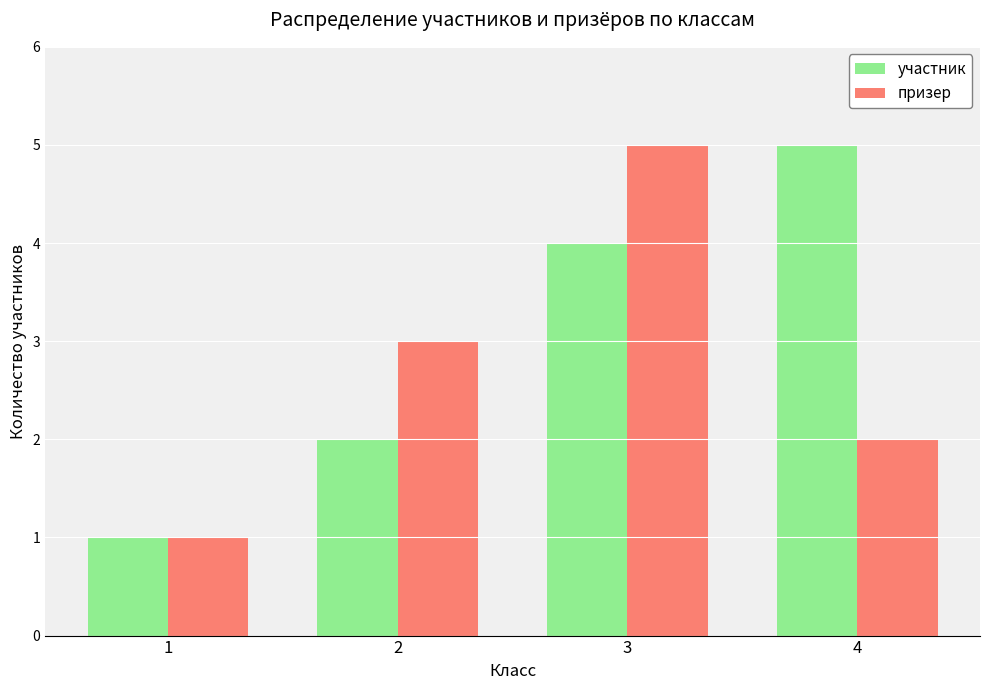

What is the greatest value displayed?

5